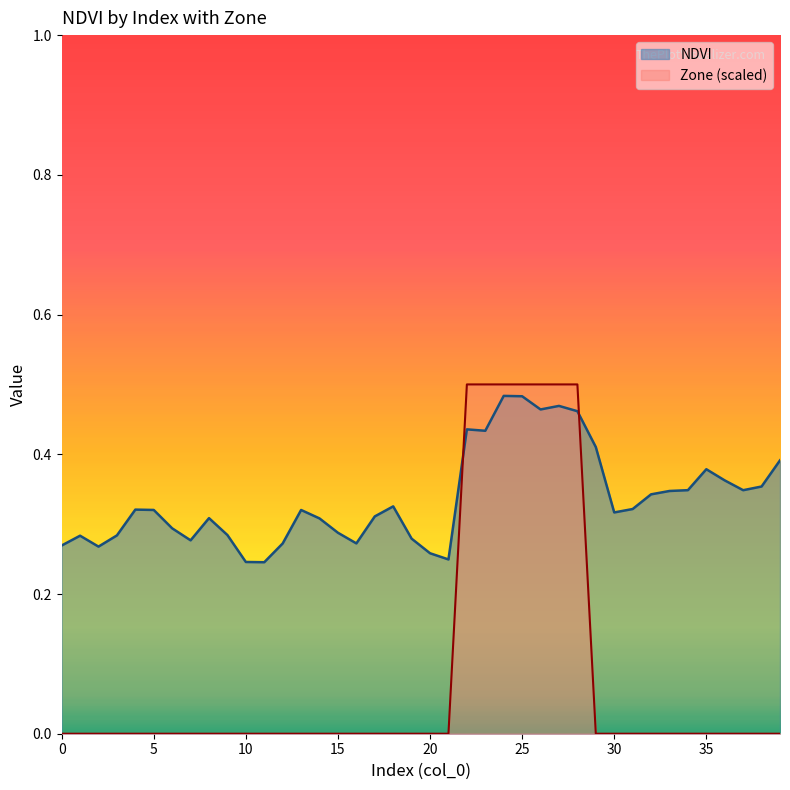

Which category has the highest value across all series?

22